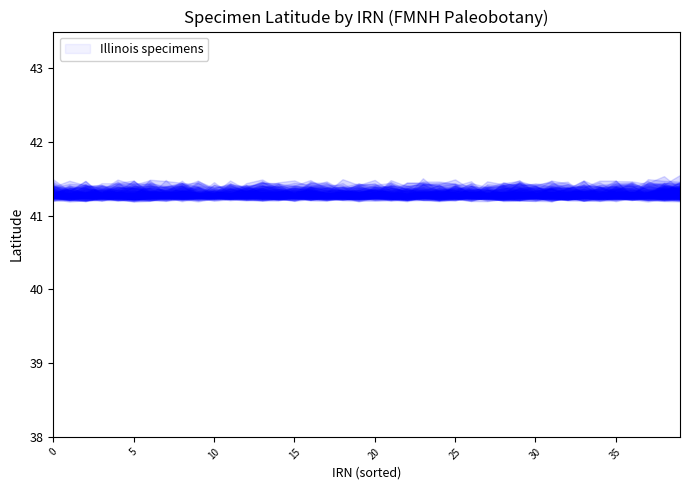

What is the value of the Illinois point at the 10th from the left?

41.3